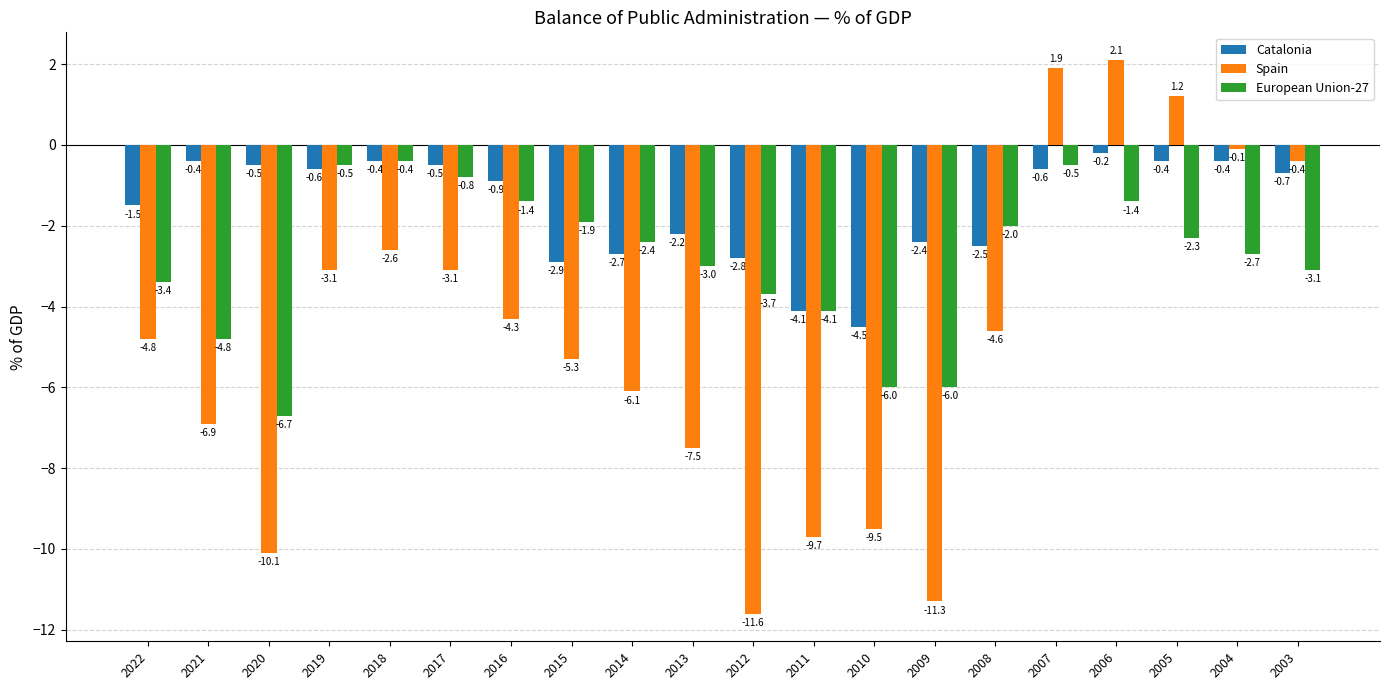

Between 2017 and 2010, which series saw the biggest shift?

Spain